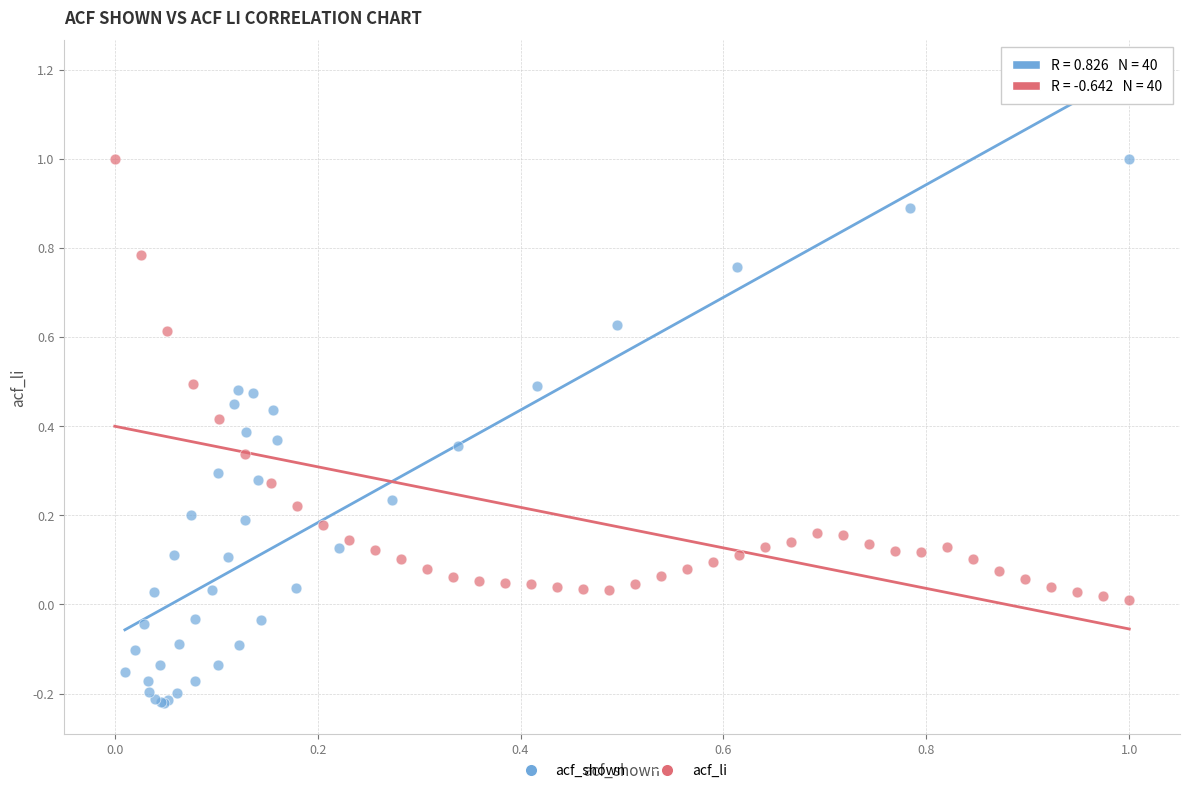

Which series contains the lowest Y value?

acf_shown